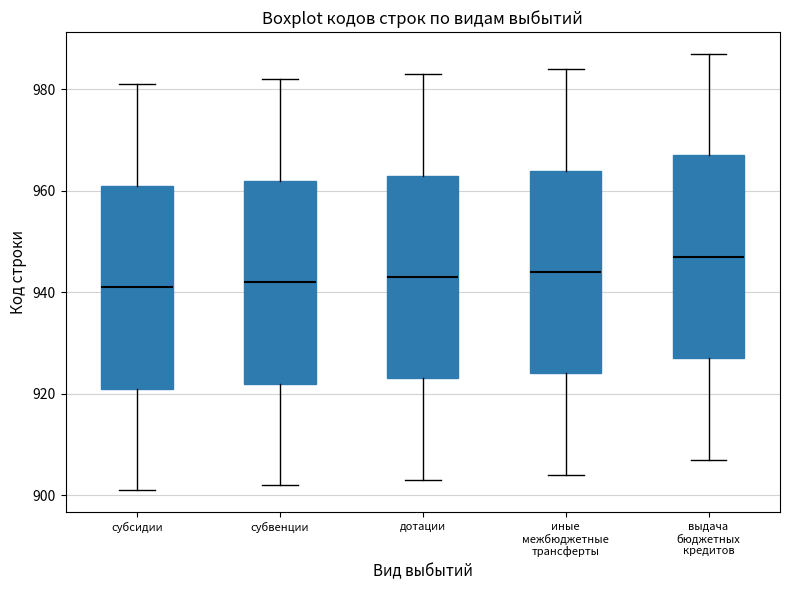

Which box has the highest median line?

выдача бюджетных кредитов